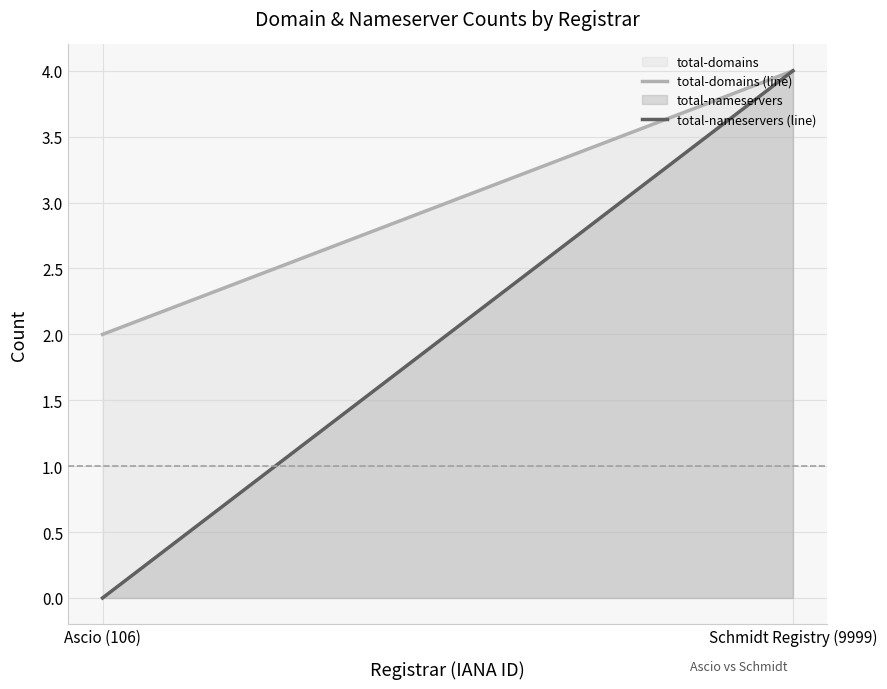

What position from the right is Schmidt Registry (9999)?

1